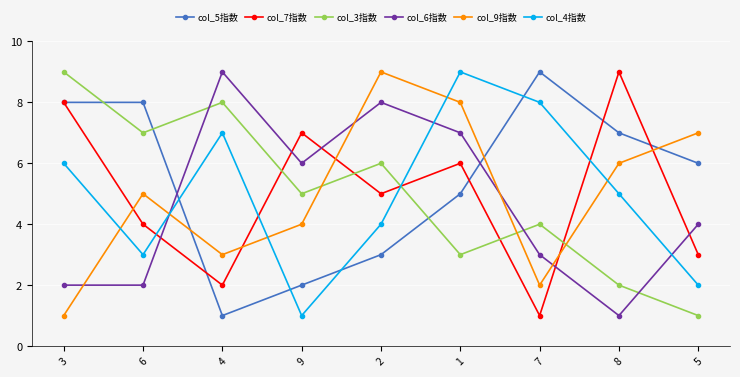

How many interior local peaks does the col_3指数 series have?

3